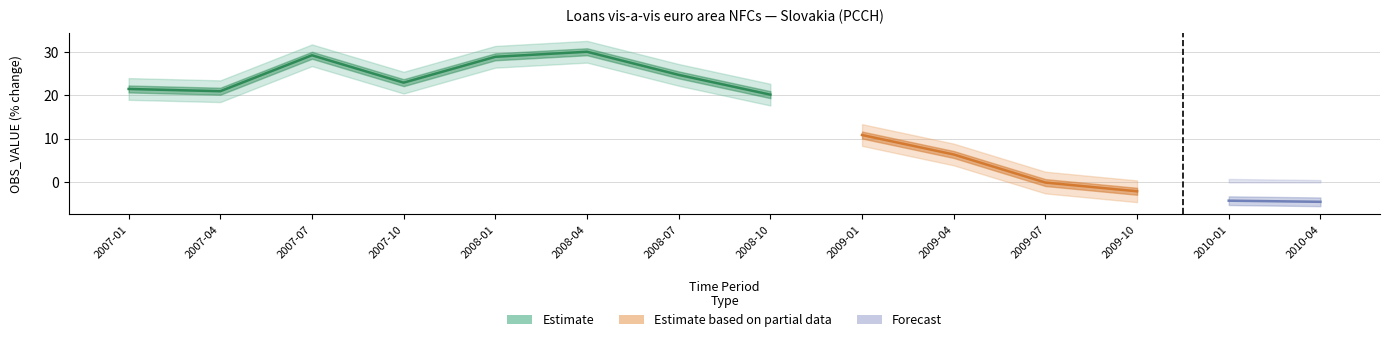

What is the label of the 1st point from the left?

2007-01